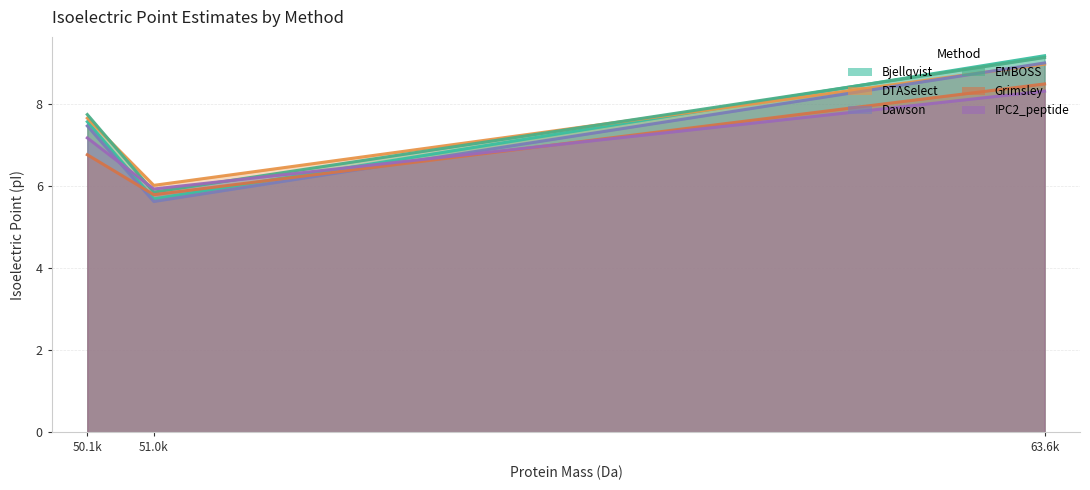

What are all the series names shown in the legend?

Bjellqvist, DTASelect, Dawson, EMBOSS, Grimsley, IPC2_peptide